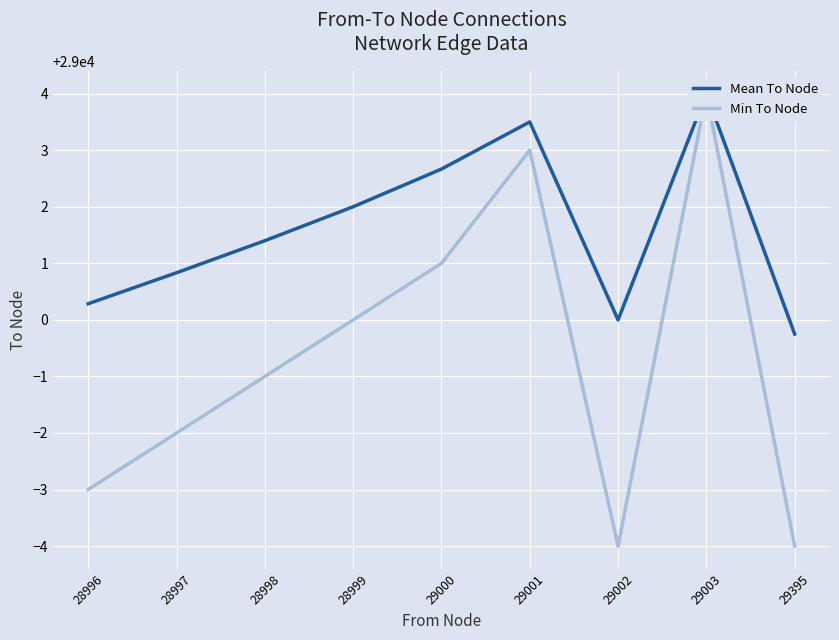

What is the sum of all Min To Node values?

260994.0